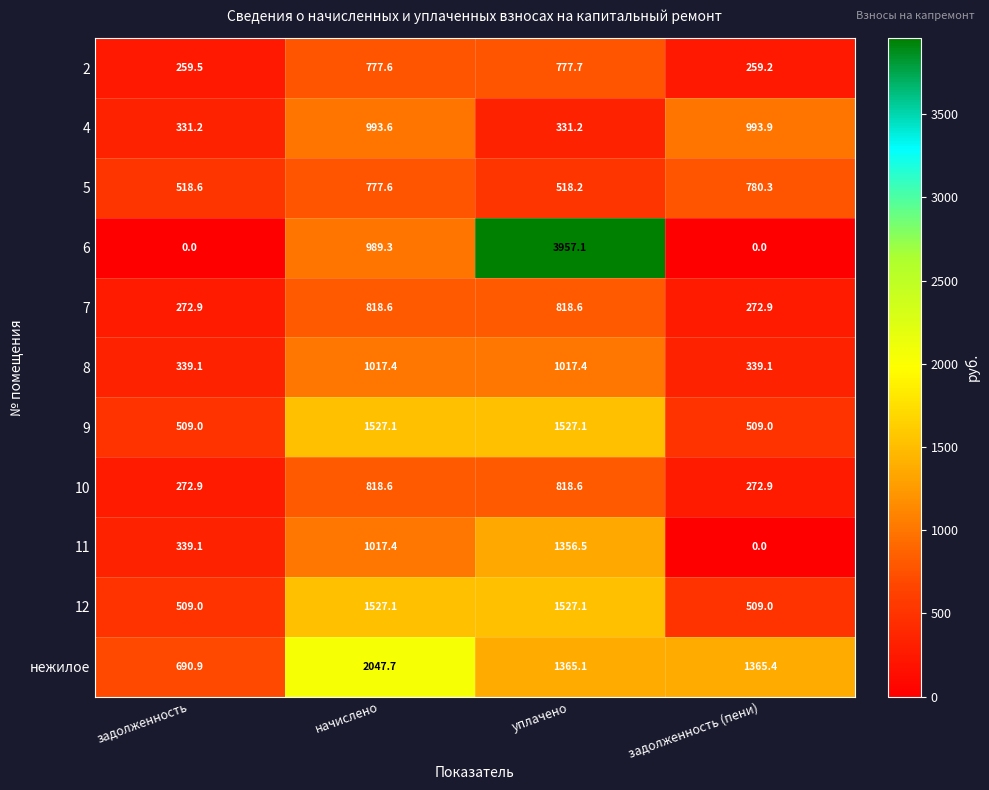

What is the greatest value displayed?

3957.1